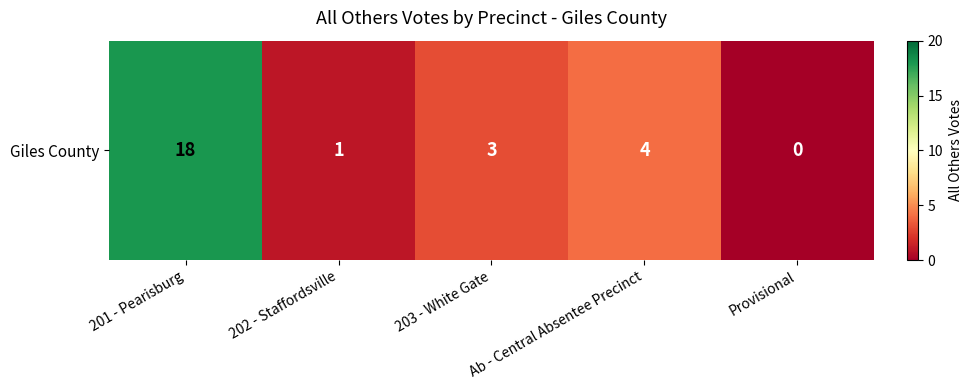

True or false: the data shows -6 at Provisional.

False